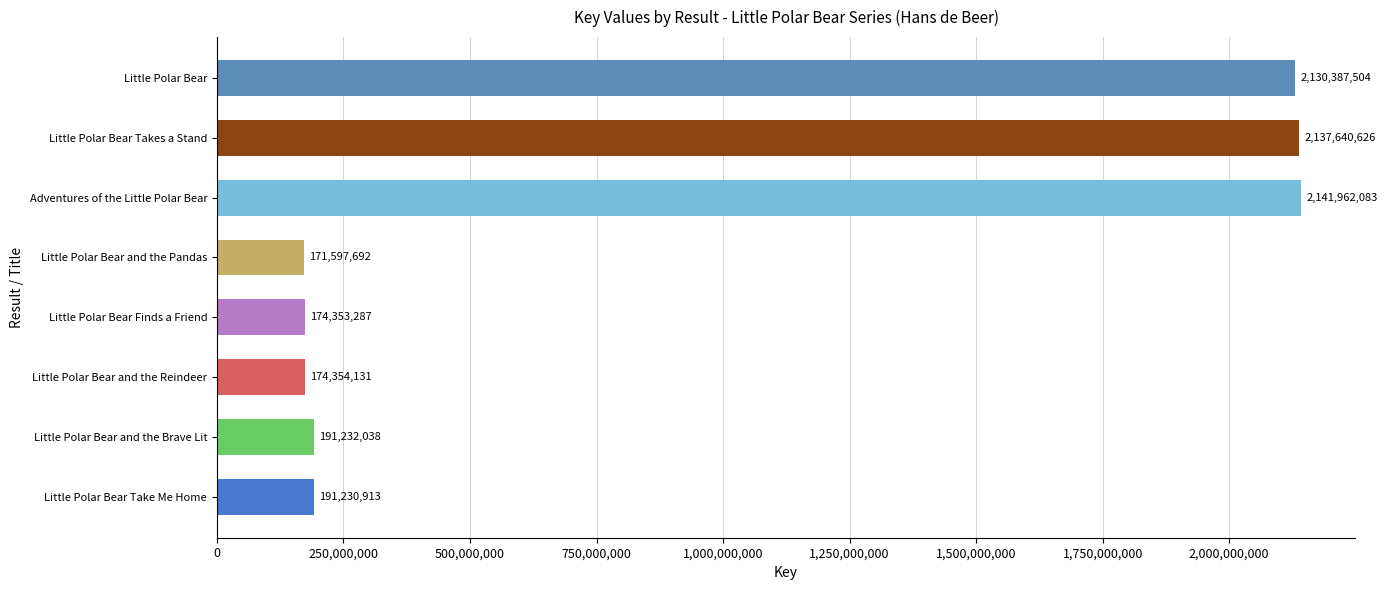

Reading bottom to top, what are all the values shown in this chart?

Little Polar Bear Take Me Home=191230913	Little Polar Bear and the Brave Lit=191232038	Little Polar Bear and the Reindeer=174354131	Little Polar Bear Finds a Friend=174353287	Little Polar Bear and the Pandas=171597692	Adventures of the Little Polar Bear=2141962083	Little Polar Bear Takes a Stand=2137640626	Little Polar Bear=2130387504